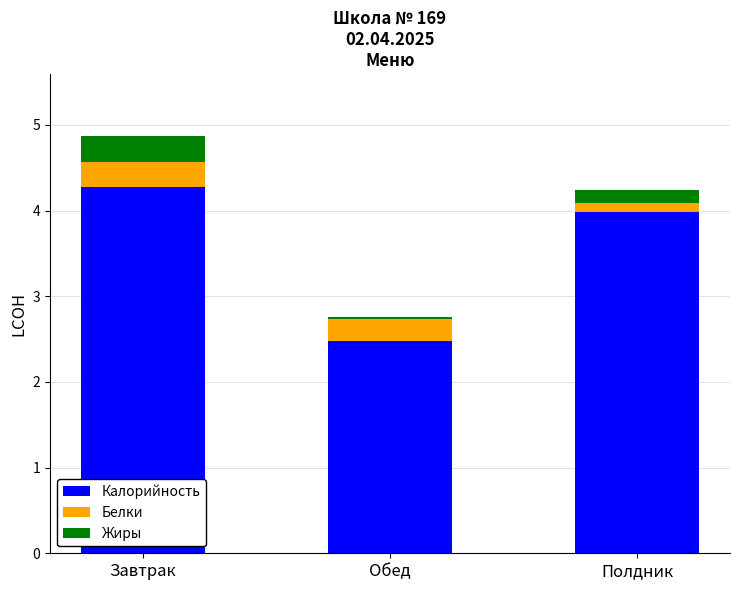

True or false: Калорийность has a value of 6.7 at Полдник.

False